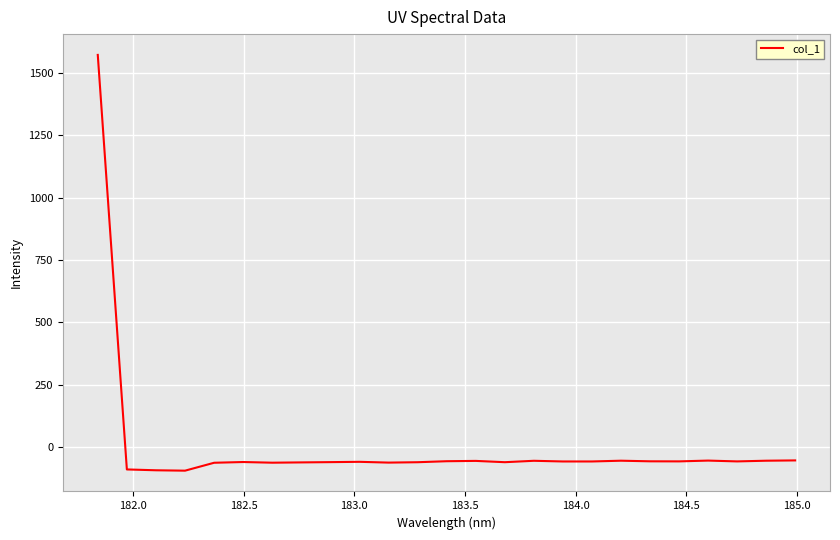

What is the maximum value shown in the chart?

1571.1